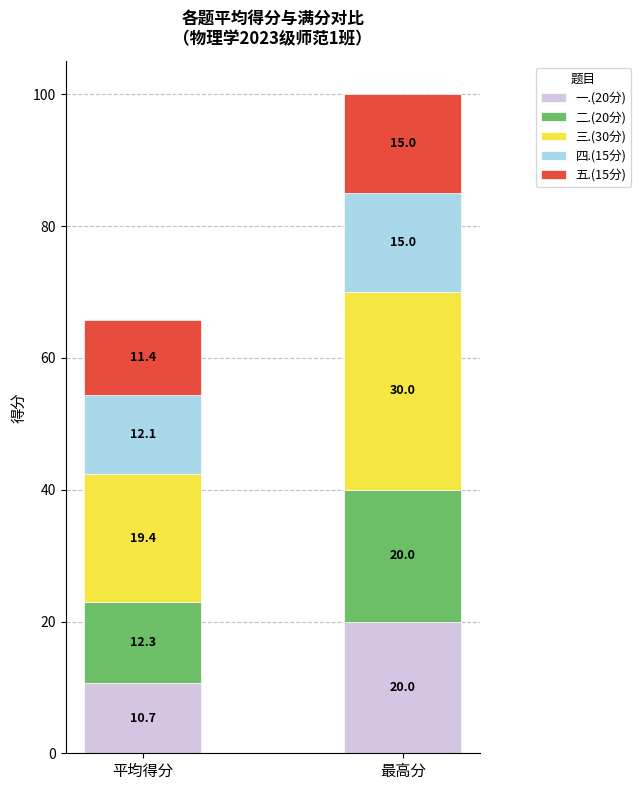

At which category is the sum across all series the highest?

最高分